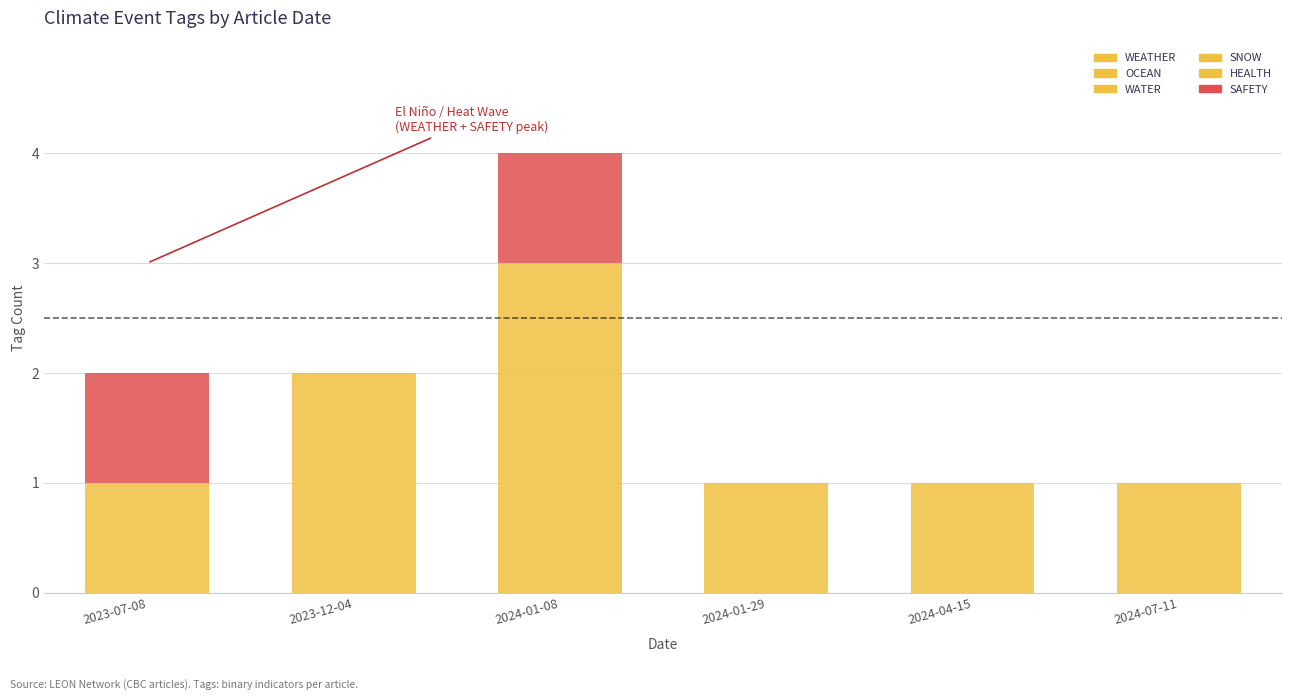

Does the chart contain stacked bars?

Yes